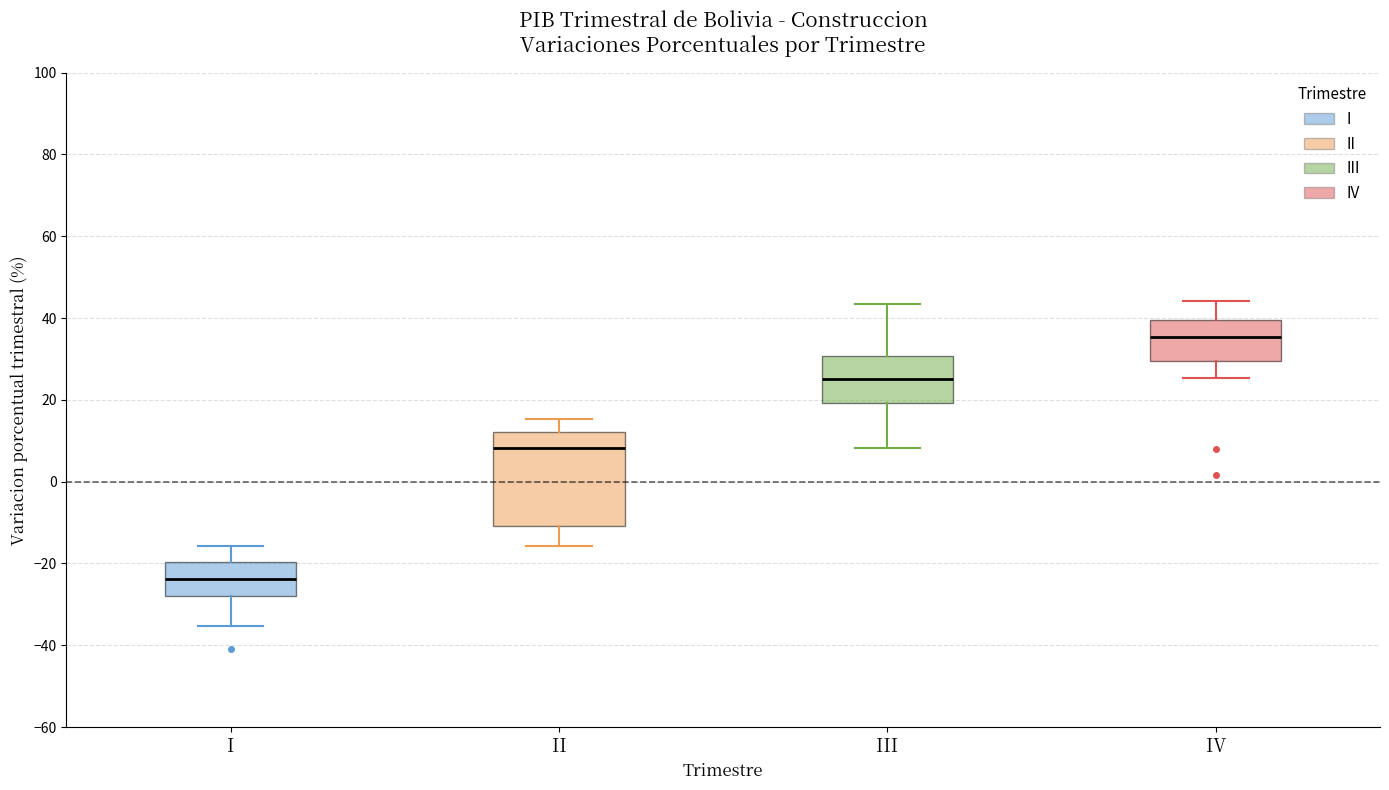

Which box is the tallest, from its lower edge to its upper edge?

II